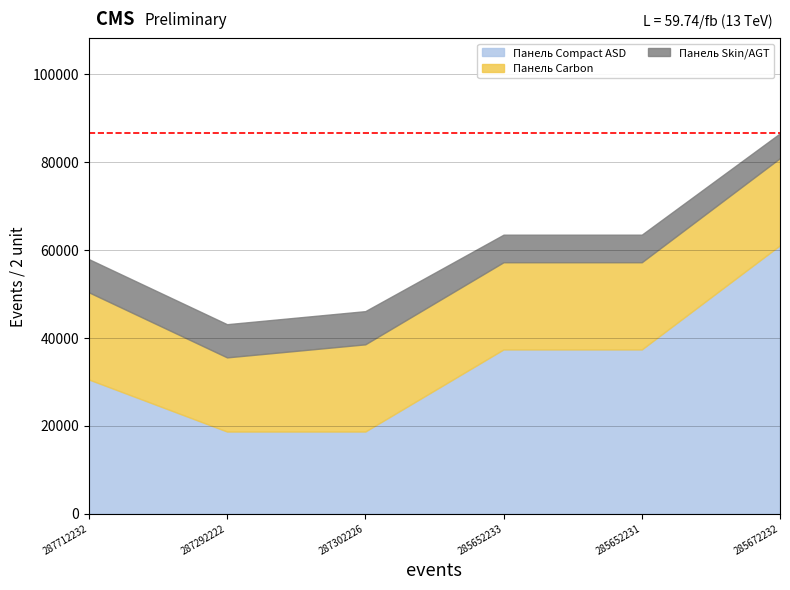

Does the chart have visible grid lines?

Yes